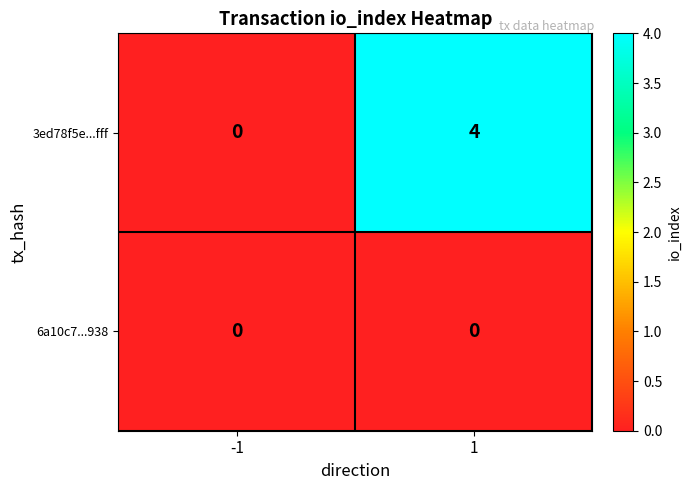

Rank the series at 1 from lowest to highest value.

6a10c7...938, 3ed78f5e...fff